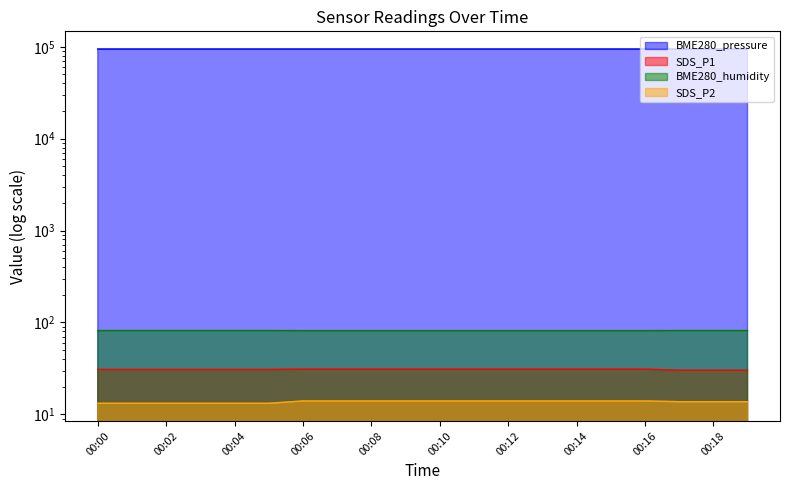

What is the lowest value of the SDS_P1 series?

30.2